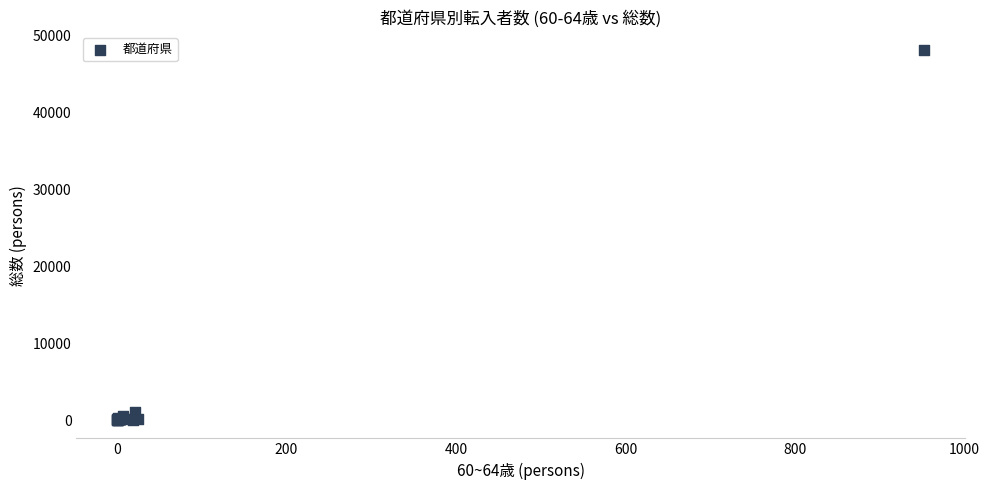

What Y value in the scatter plot is closest to 24035?

1089.8